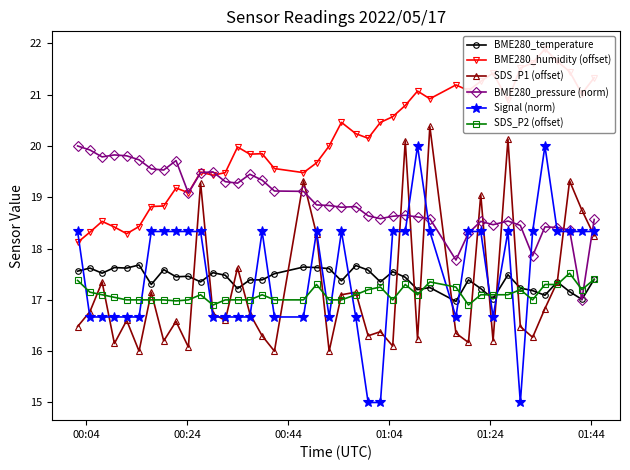

True or false: Signal (norm) and SDS_P2 (offset) intersect in this chart.

True